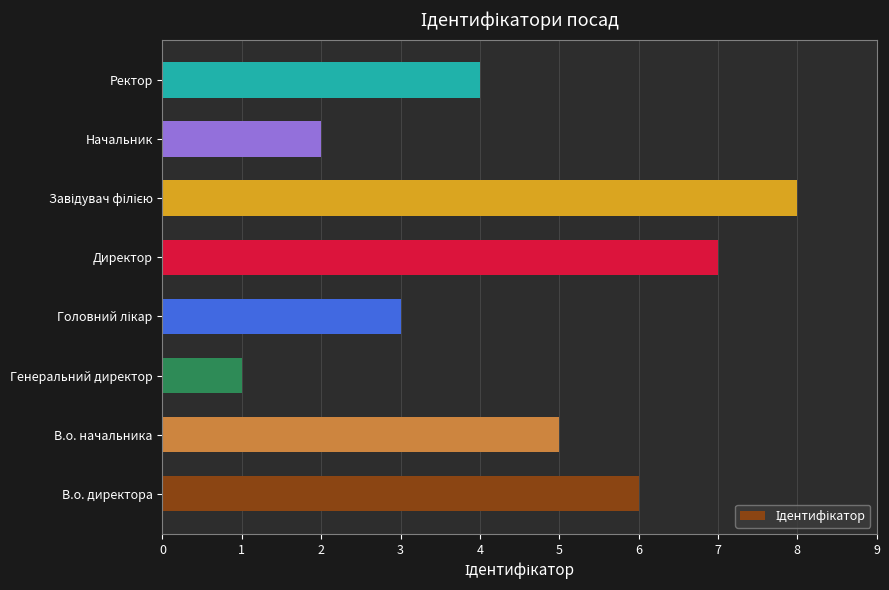

The chart shows a value of 2 at Начальник. True or false?

True